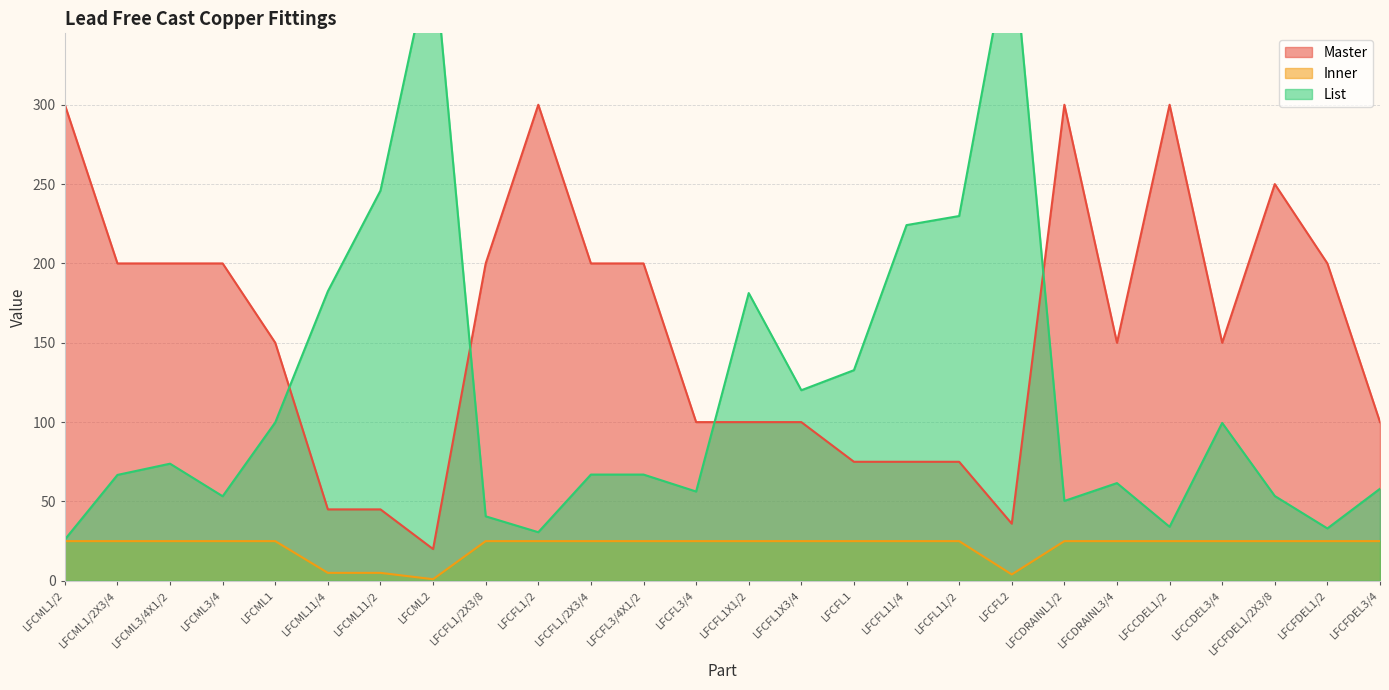

Reading left to right, extract all data points from this chart.

Master: 300.0	200.0	200.0	200.0	150.0	45.0	45.0	20.0	200.0	300.0	200.0	200.0	100.0	100.0	100.0	75.0	75.0	75.0	36.0	300.0	150.0	300.0	150.0	250.0	200.0	100.0
Inner: 25.0	25.0	25.0	25.0	25.0	5.0	5.0	1.0	25.0	25.0	25.0	25.0	25.0	25.0	25.0	25.0	25.0	25.0	4.0	25.0	25.0	25.0	25.0	25.0	25.0	25.0
List: 26.0	66.7	73.8	53.3	99.8	182.5	245.9	400.2	40.6	30.6	67.0	67.0	56.3	181.3	120.1	132.7	224.2	229.9	409.2	50.3	61.6	34.0	99.5	53.4	33.0	58.0